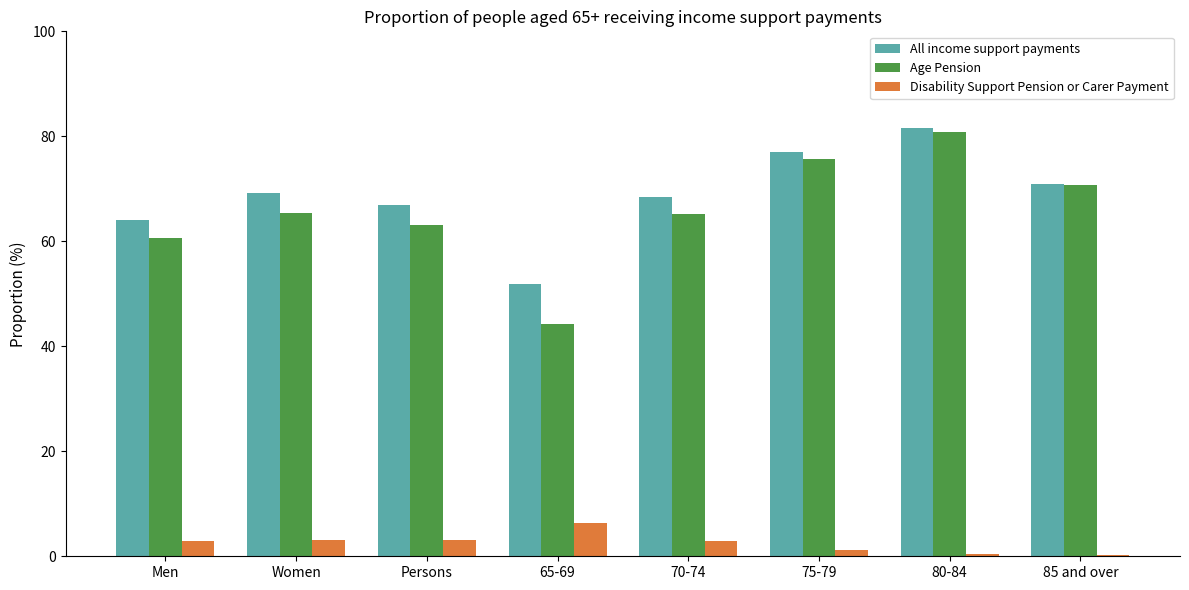

At which category is the sum across all series the highest?

80-84